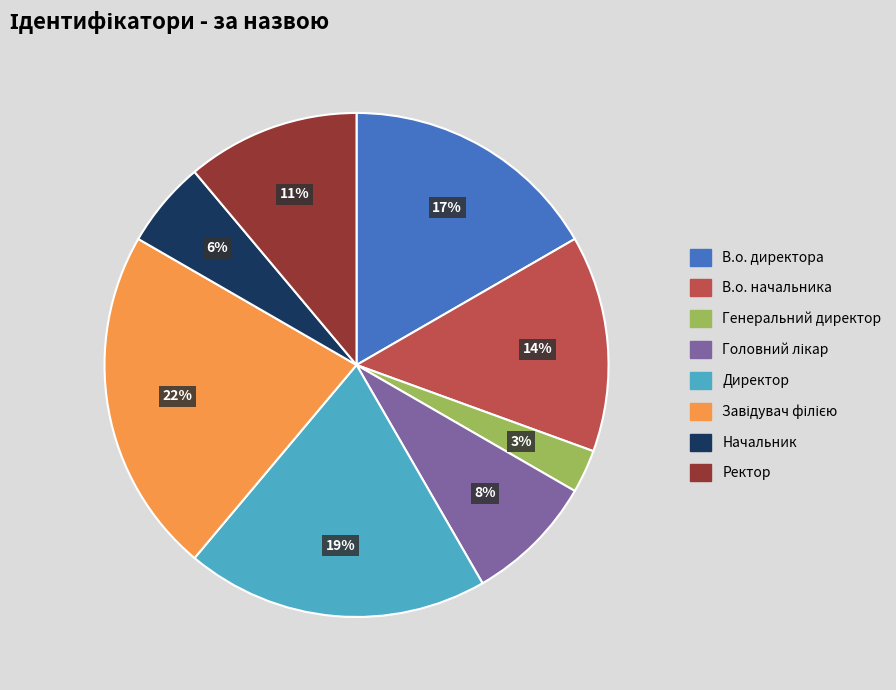

Does В.о. начальника represent more than half of the total?

No